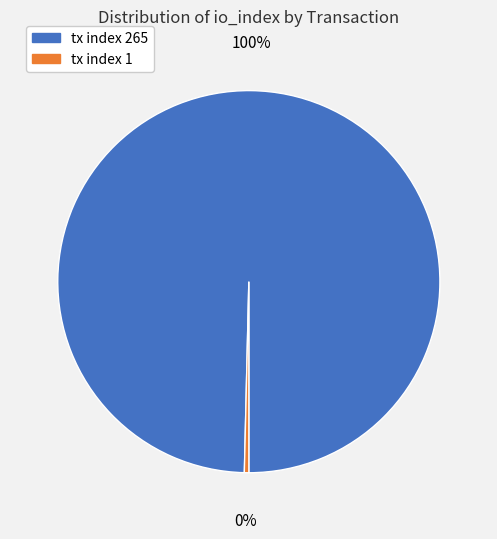

Does tx index 265 account for over 50% of the chart?

Yes